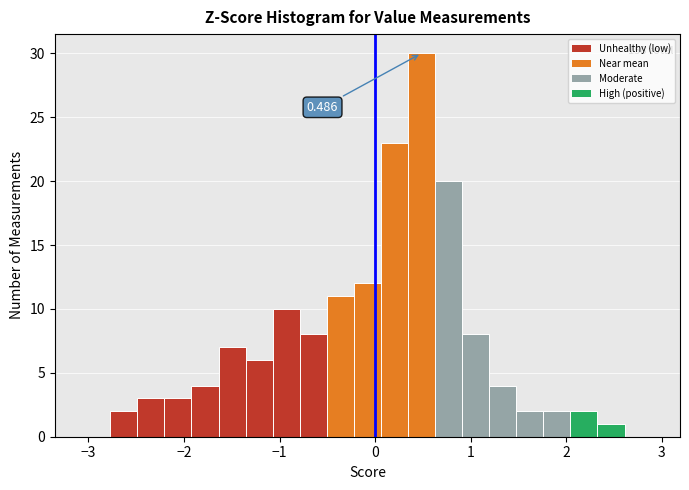

Read against the x-axis, roughly where is the centre of the tallest bar?

0.5